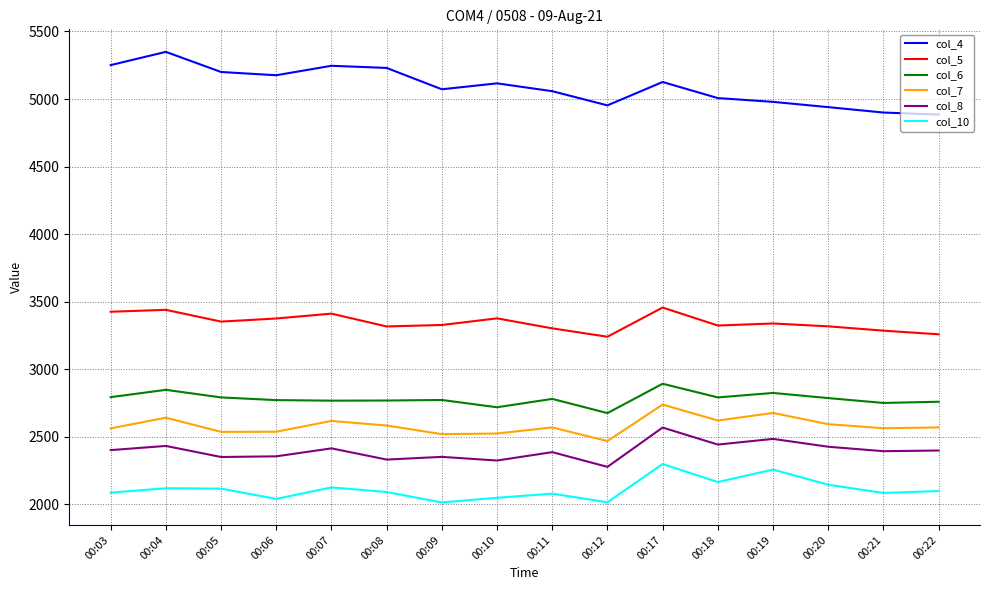

What is the spread (max minus min) of values at 00:09?

3057